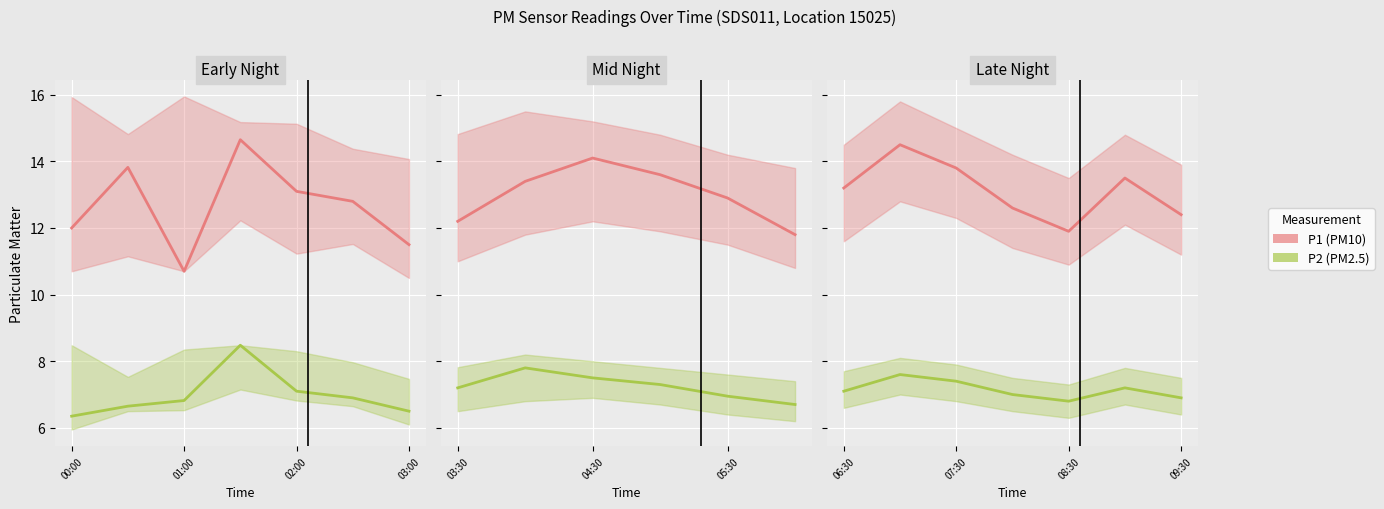

True or false: P1 and P2 intersect in this chart.

False